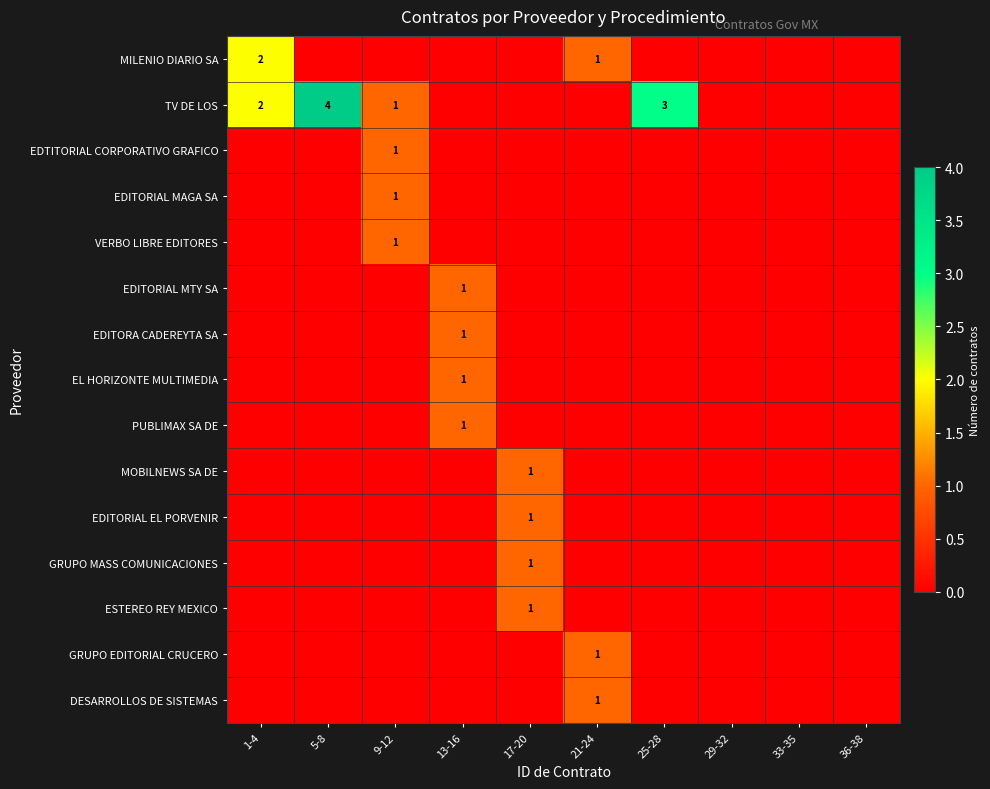

What is the spread (max minus min) of values at 9-12?

1